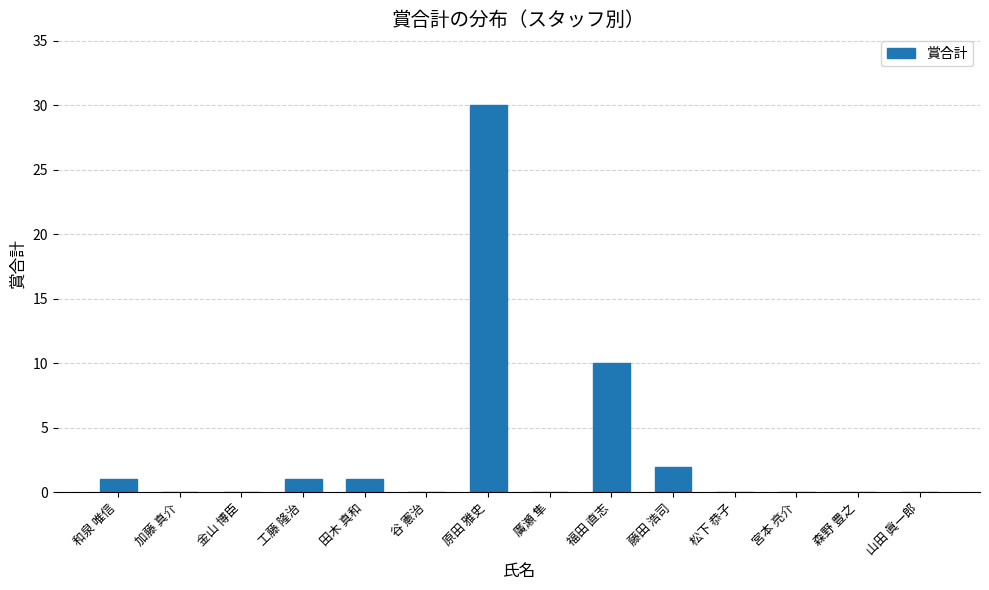

True or false: the data shows 15 at 福田 直志.

False